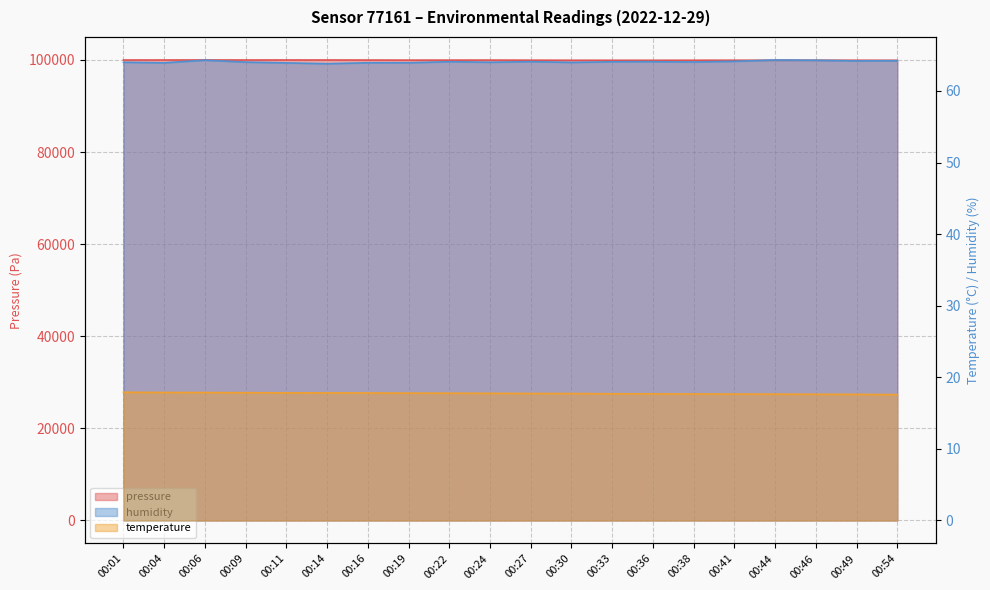

True or false: humidity and pressure intersect in this chart.

False